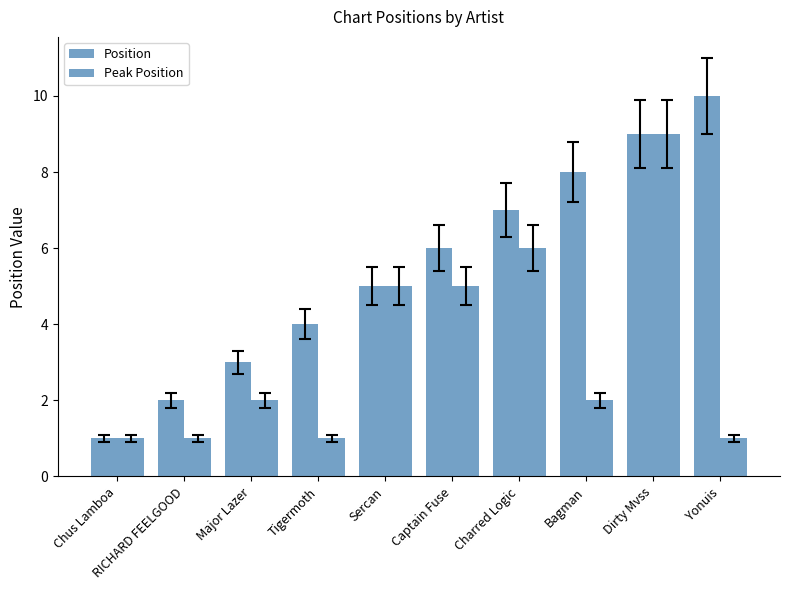

Which series has the widest spread of values?

Position